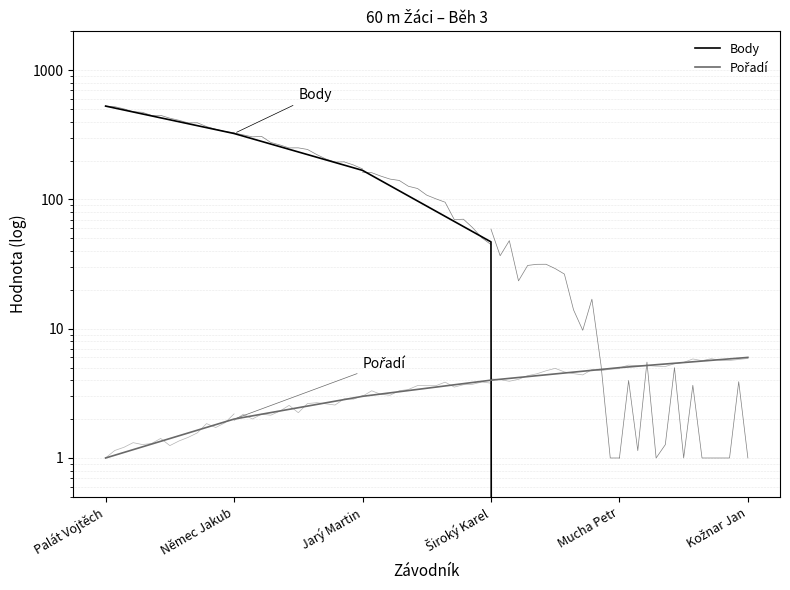

What is the average value of the Body series?

178